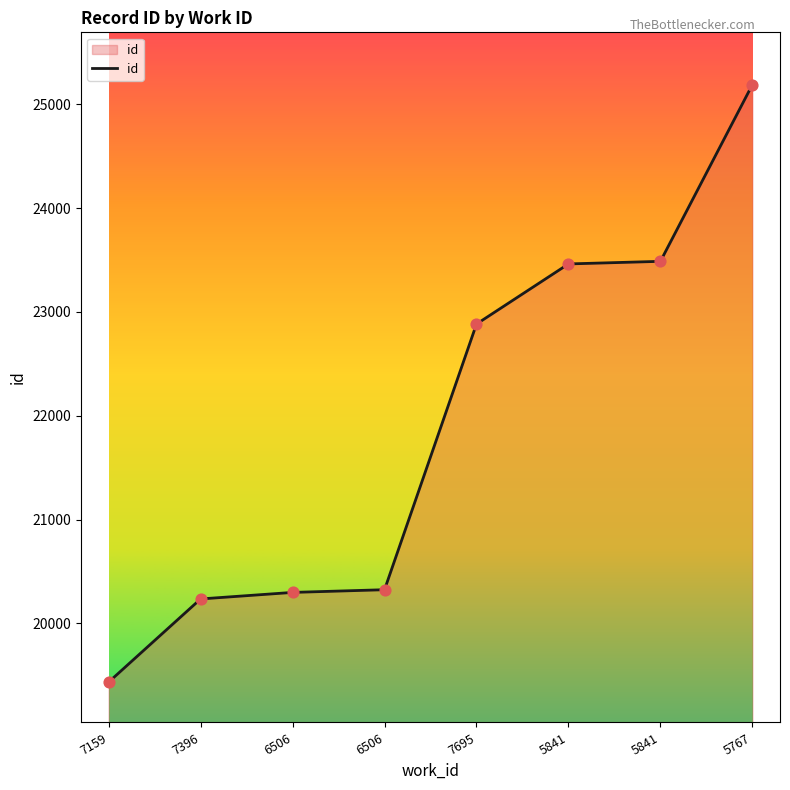

How many values are below 22884?

4